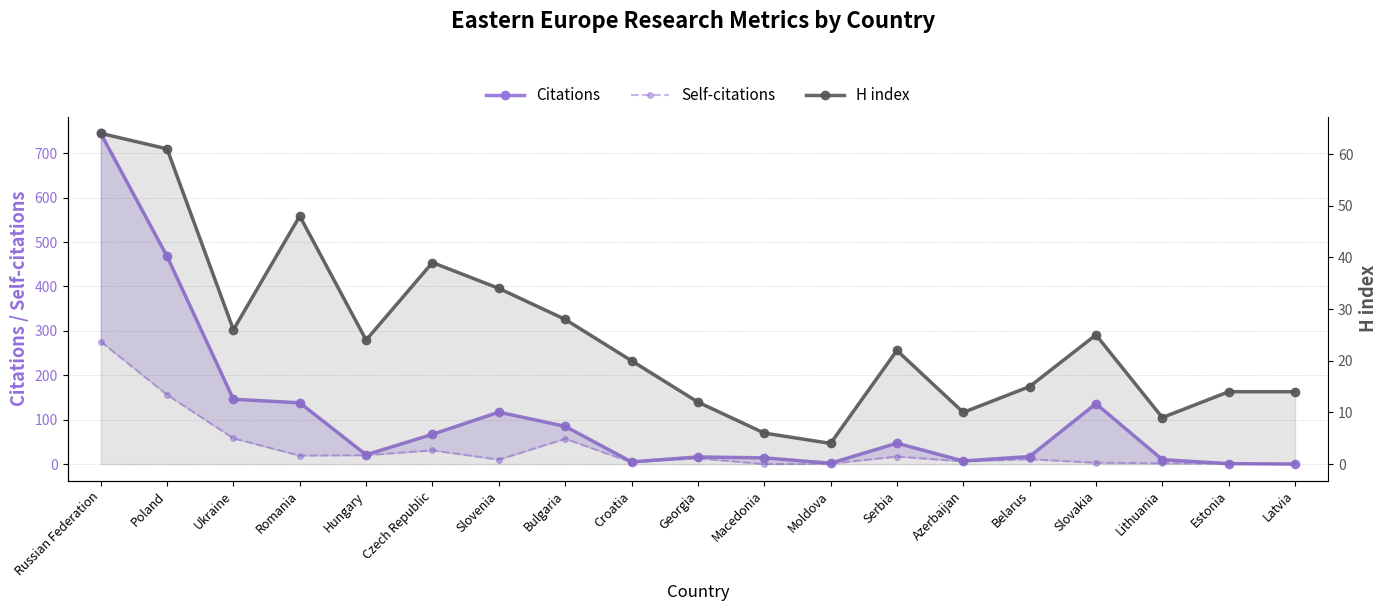

What is the sum of the Self-citations values at Russian Federation and Slovenia?

286